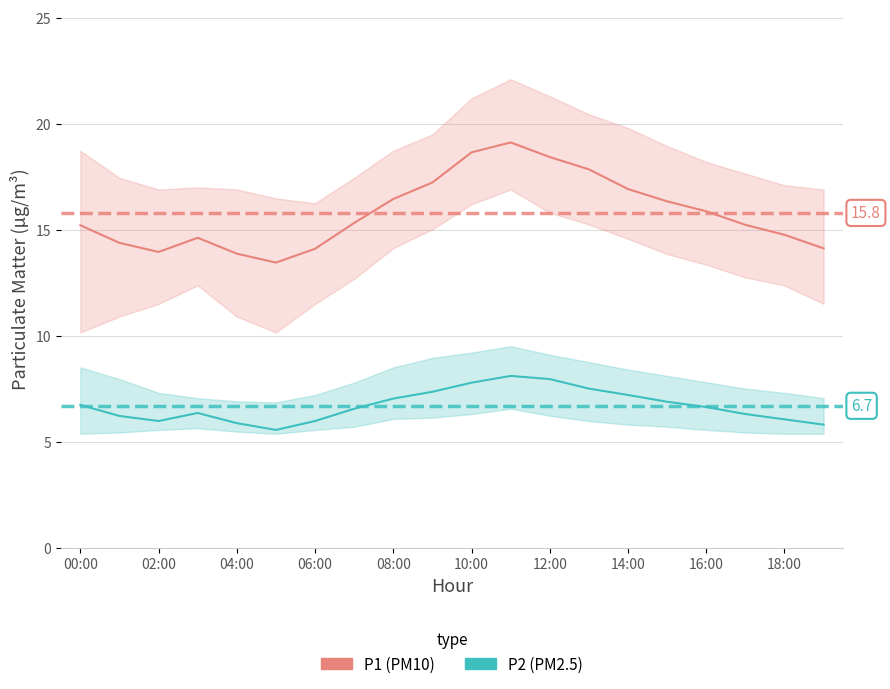

At which label is P2 closest to 6?

02:00